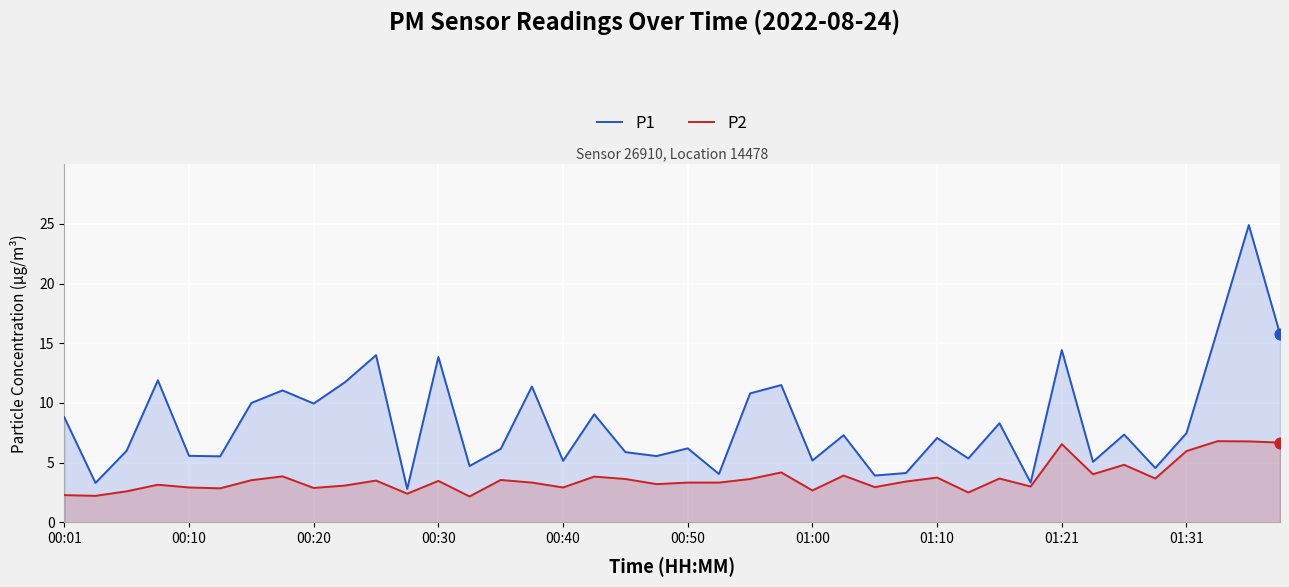

What are all the series names shown in the legend?

P1, P2